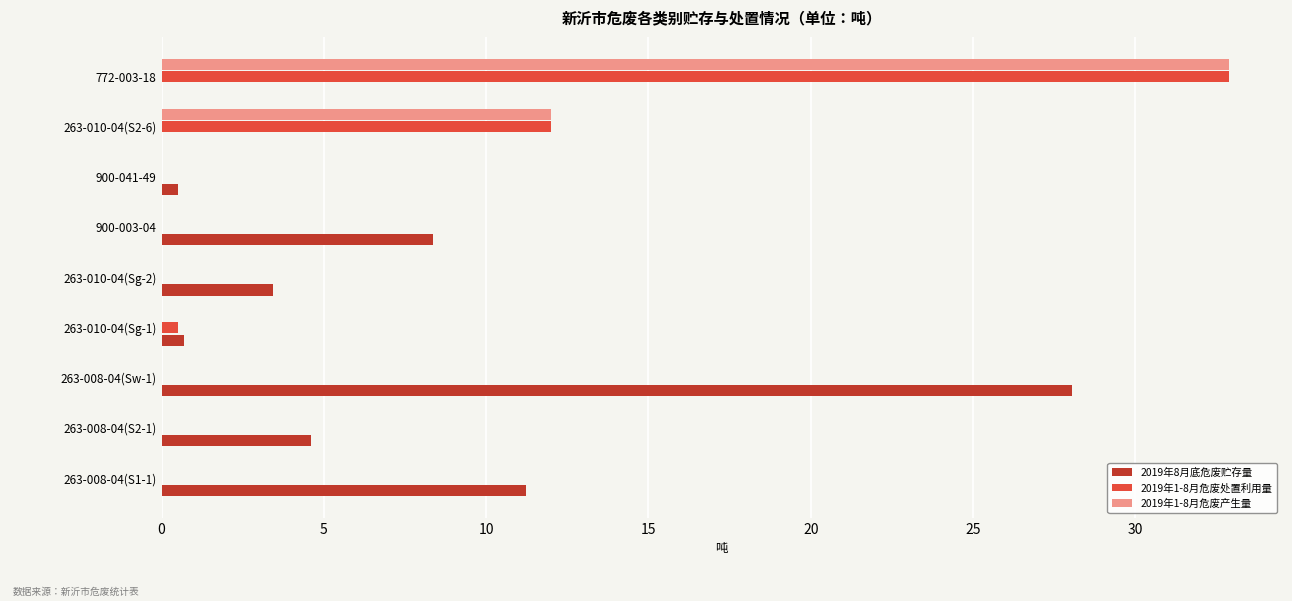

The 2019年1-8月危废产生量 series shows 0.0 at 263-010-04(Sg-1). True or false?

True